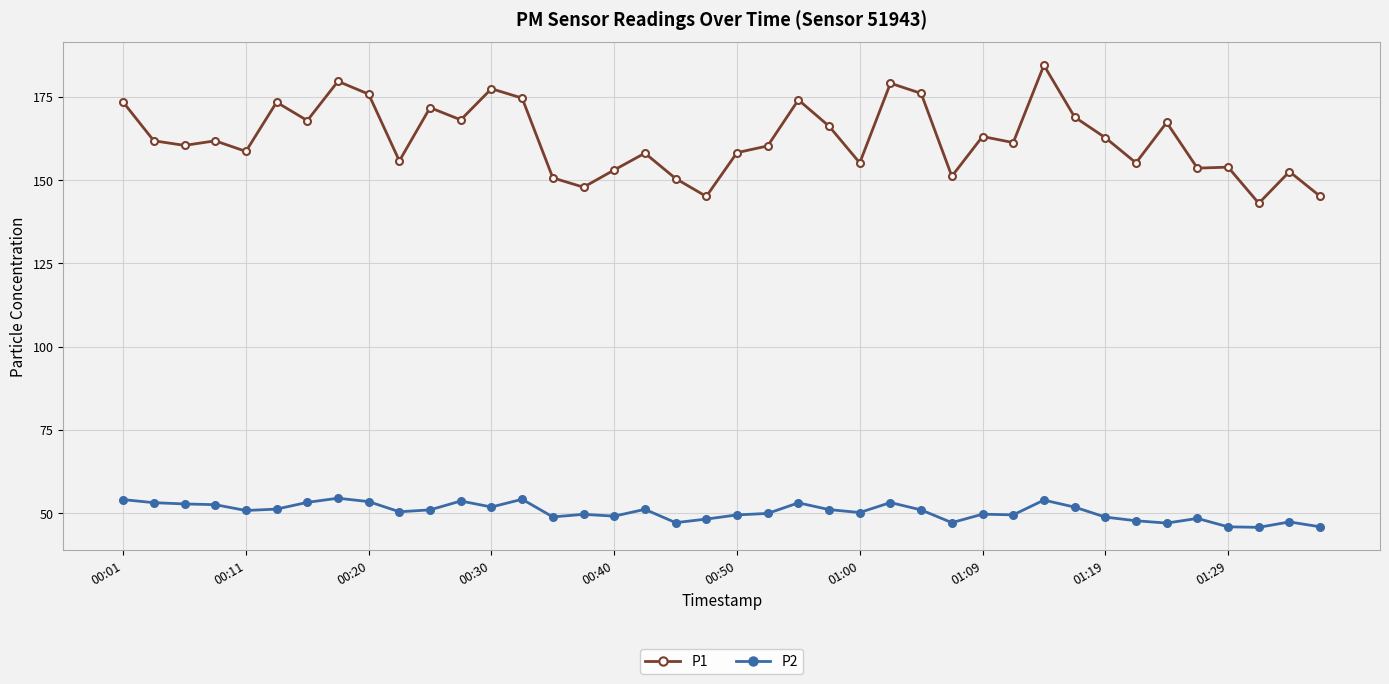

True or false: P1 has more than 1 interior local peaks.

True